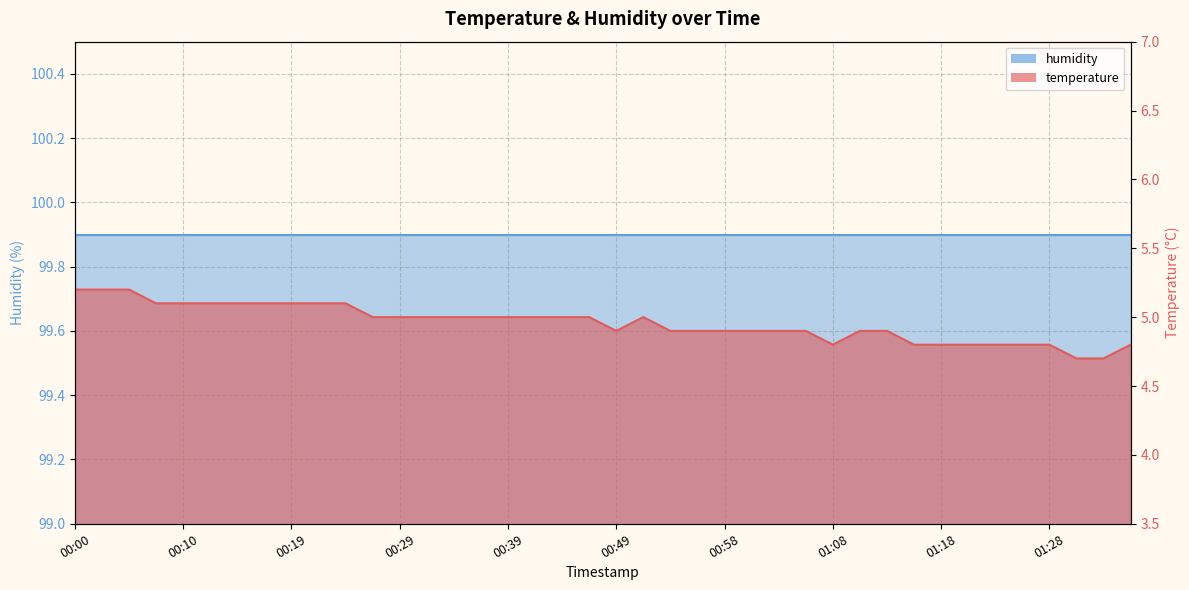

Which category has the highest value across all series?

00:00